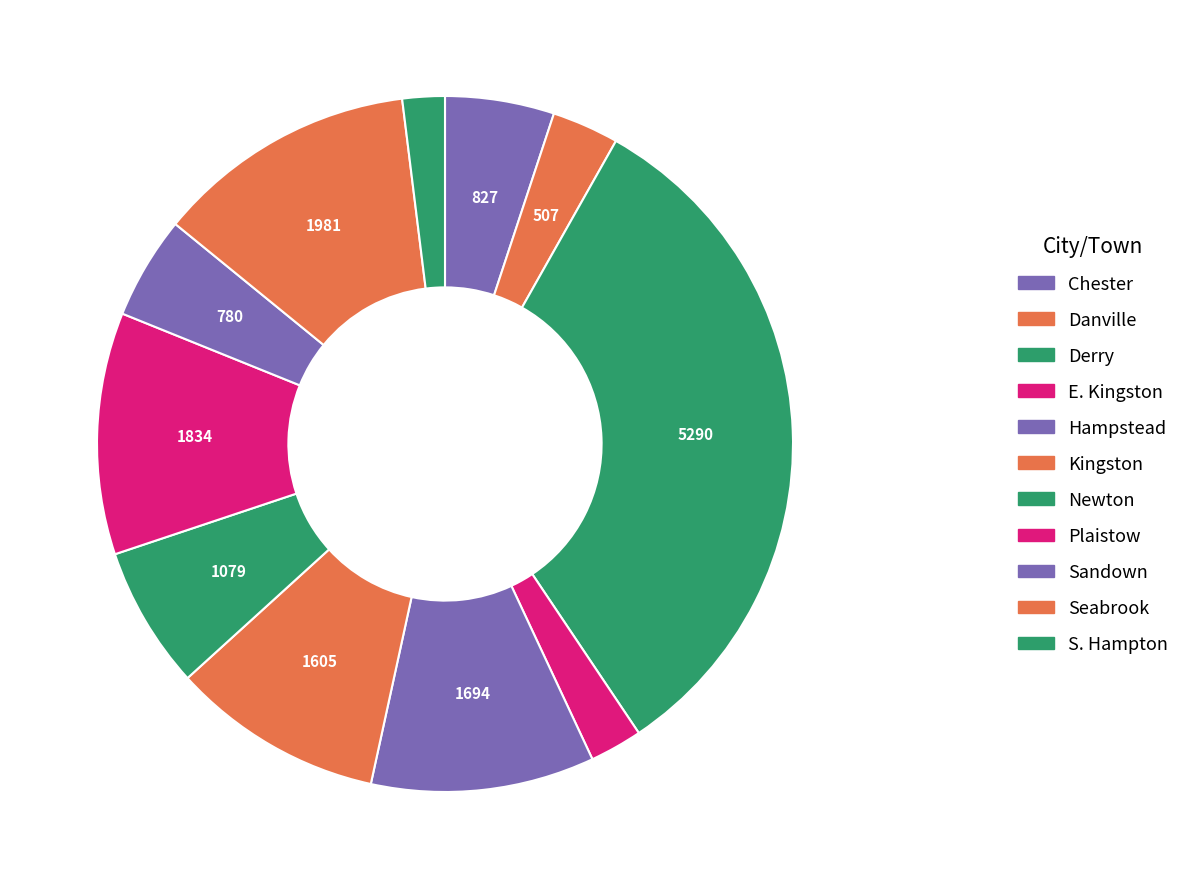

To the nearest percent, what percentage of the pie is E. Kingston?

2%